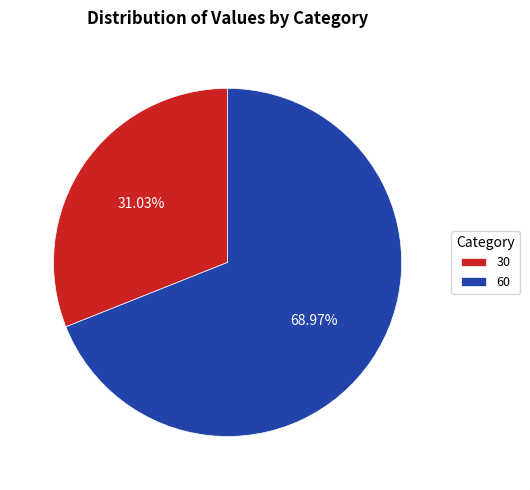

Which has a higher value, 60 or 30?

60